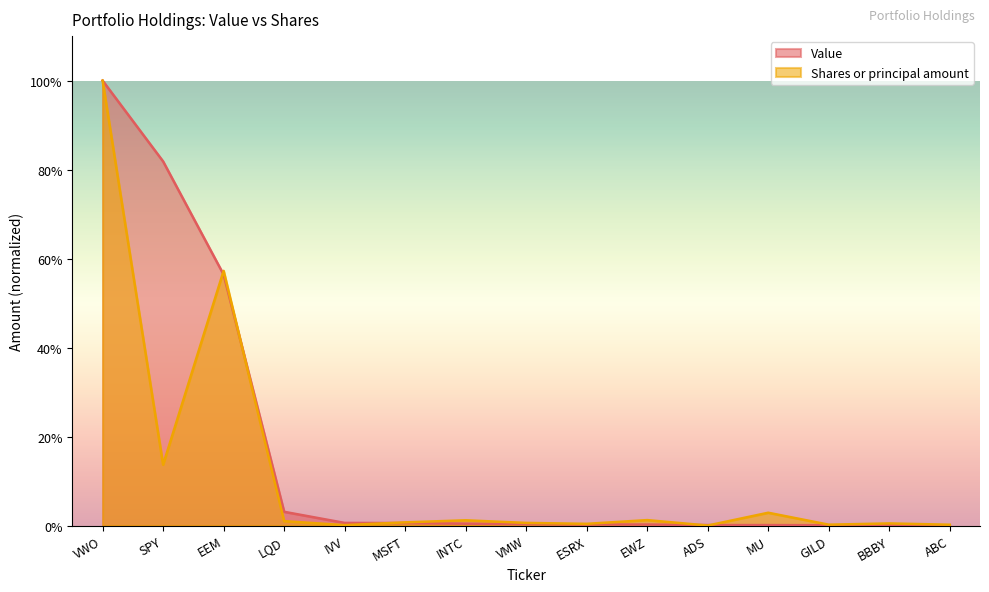

Is it true that Shares or principal amount equals 1.0 at VMW?

False